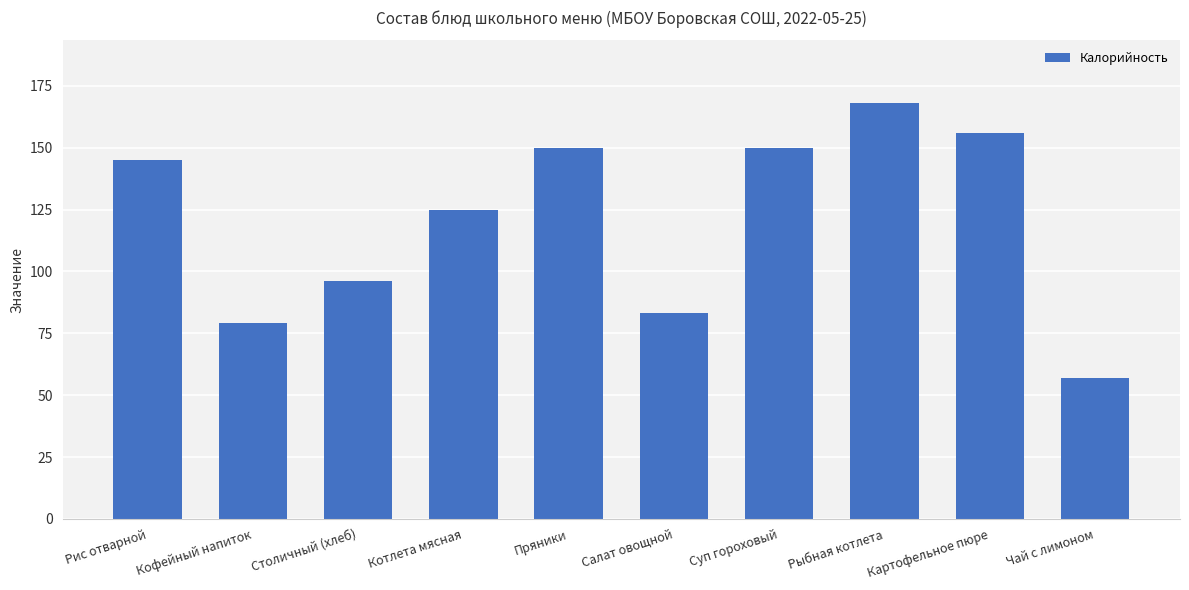

Does the chart contain stacked bars?

No